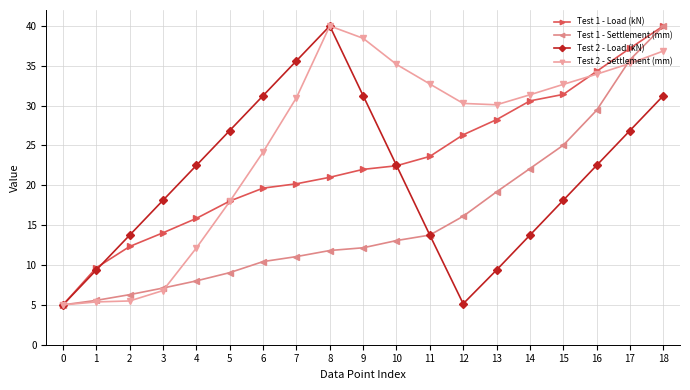

What is the average value of the Test 1 - Load (kN) series?

22.7